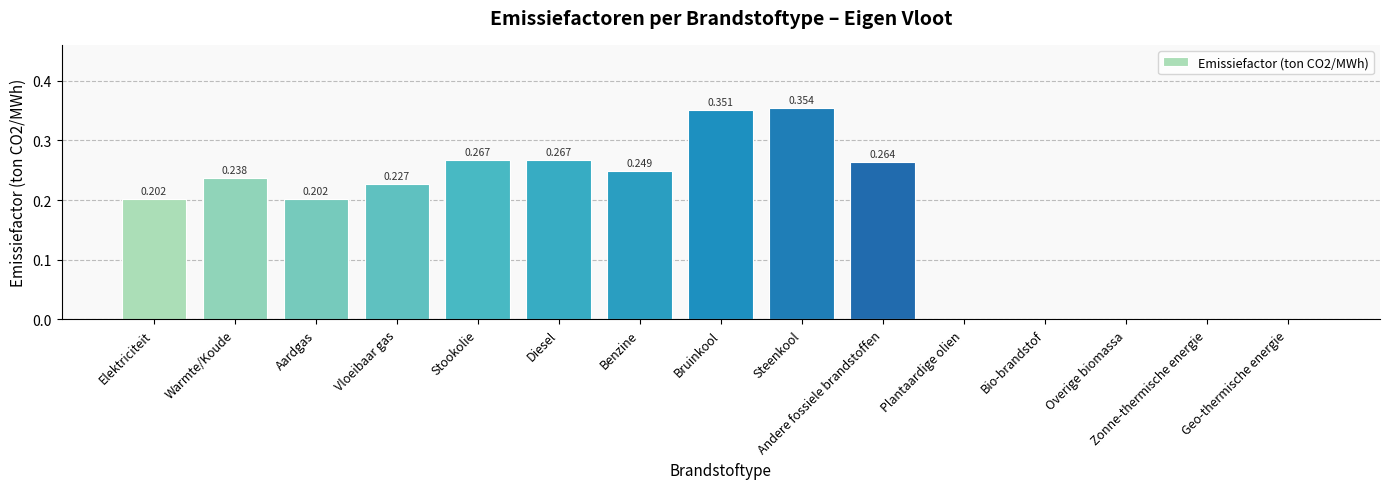

Which category has the highest value across all series?

Steenkool